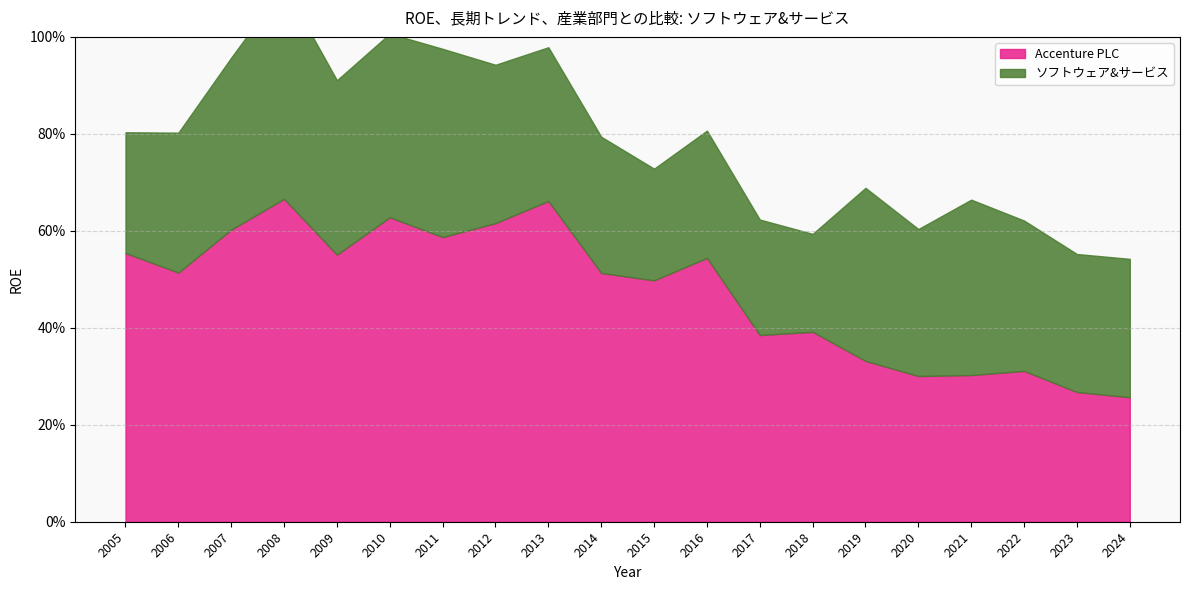

Where do Accenture PLC and ソフトウェア&サービス first cross each other?

2018 and 2019